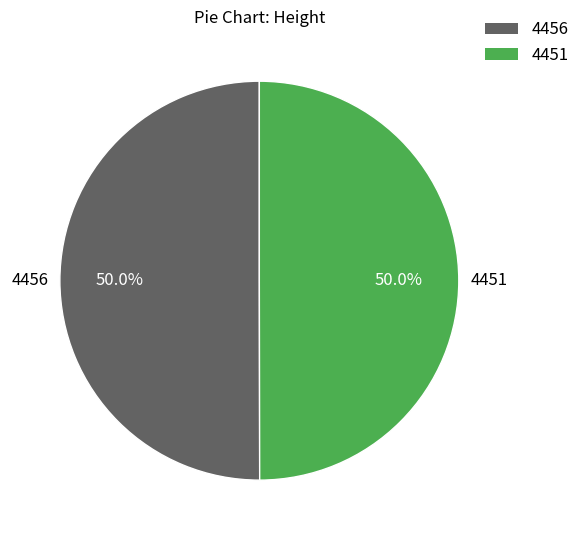

How much of the chart is everything except 4451?

50.0%